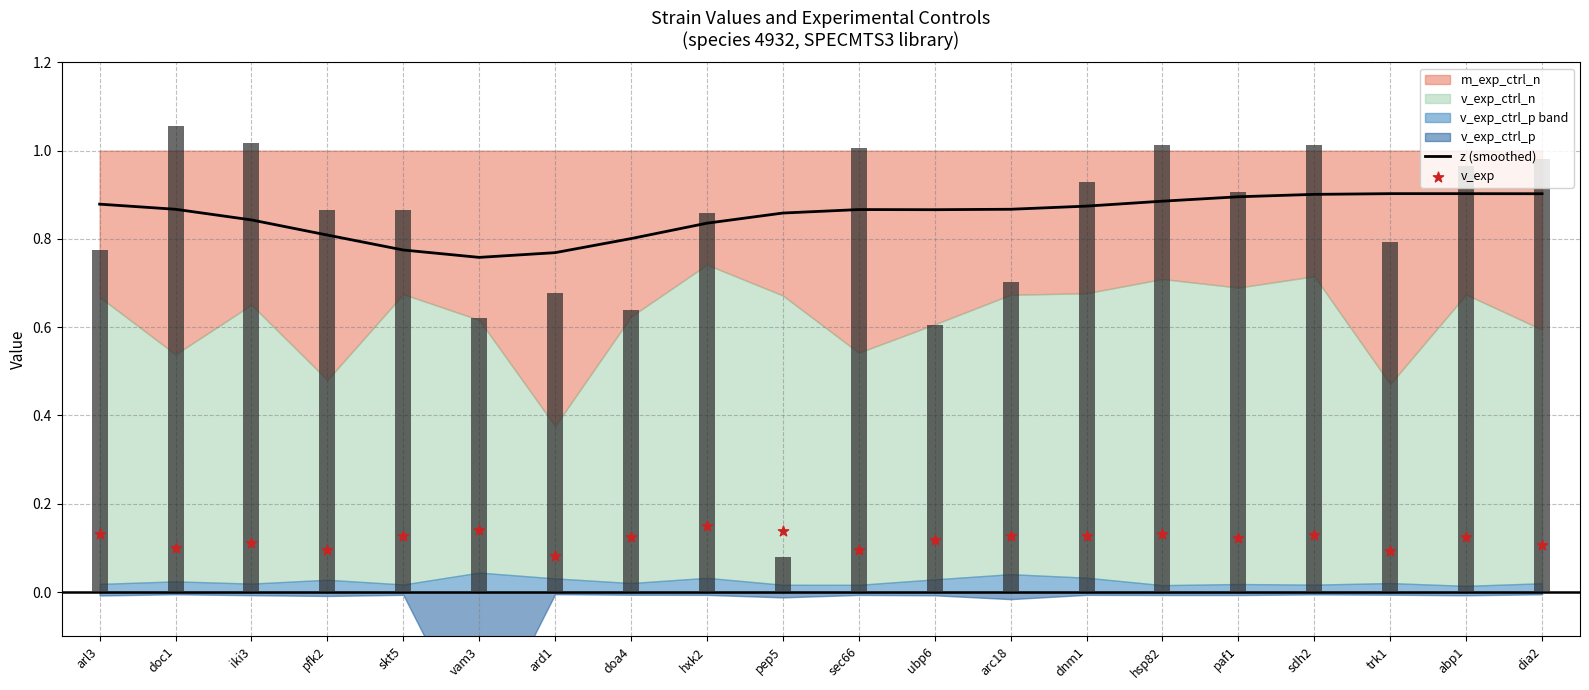

What is the total value across all series at abp1?

1.0